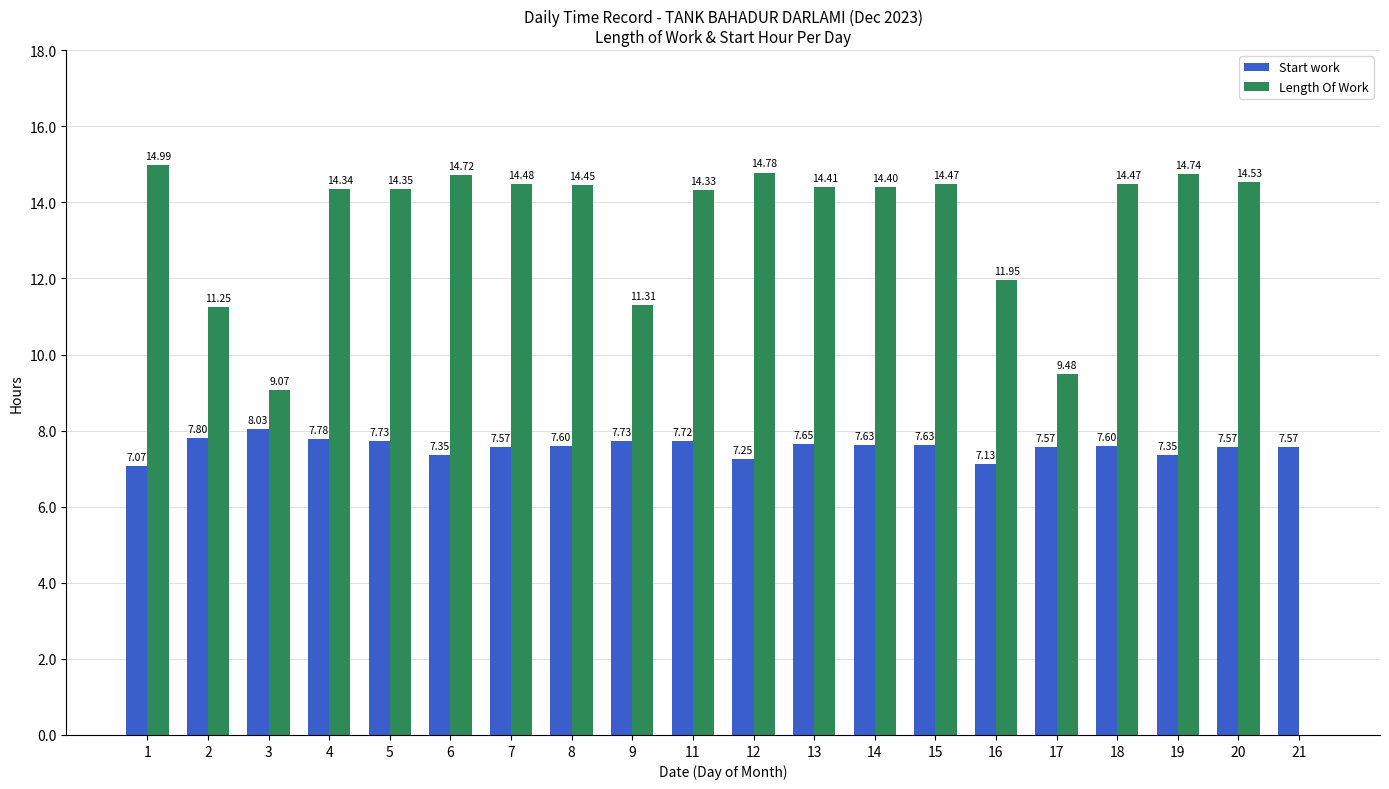

Which series has the largest total across all categories?

Length Of Work